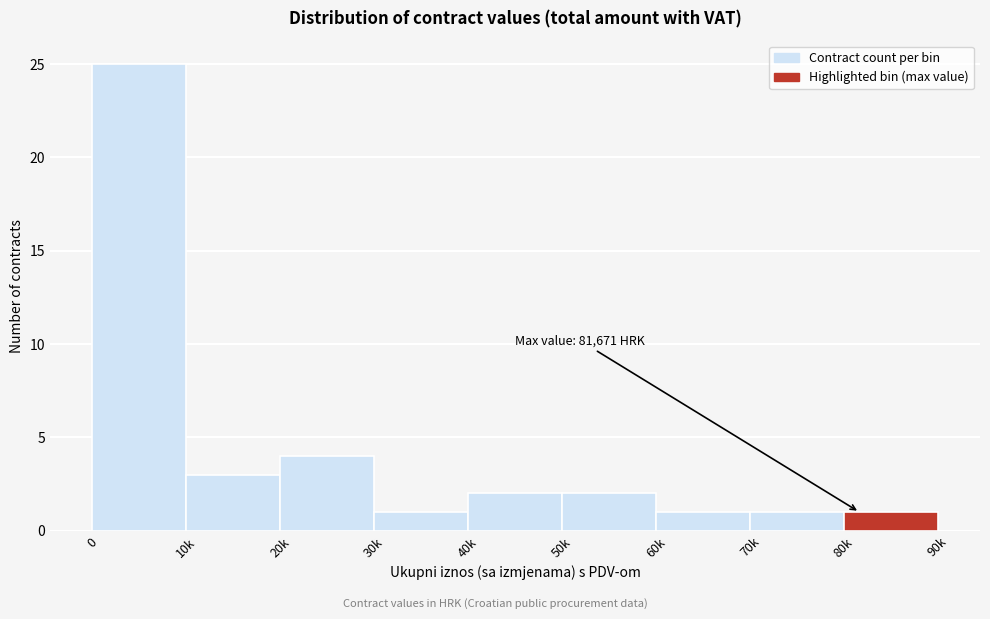

Reading left to right, transcribe all the data shown in this chart.

0=25	10k=3	20k=4	30k=1	40k=2	50k=2	60k=1	70k=1	80k=1